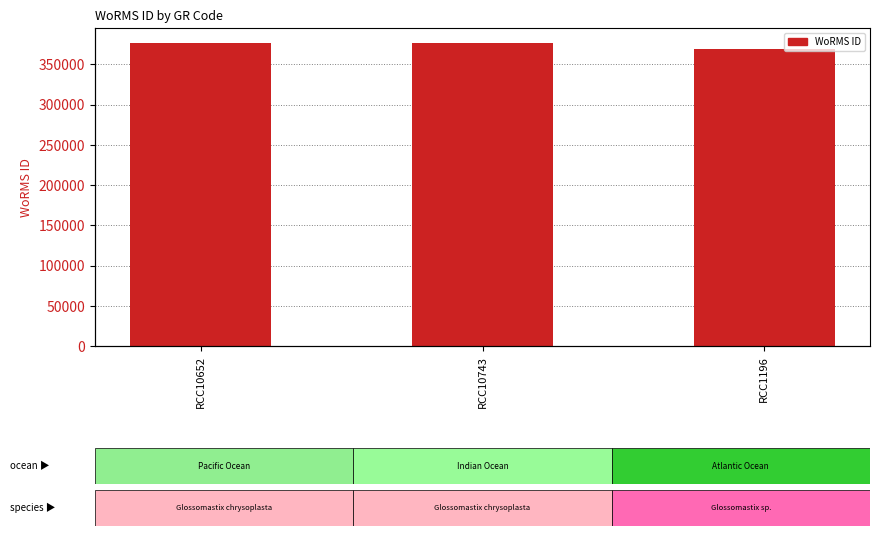

The value at RCC10743 is 188085. True or false?

False